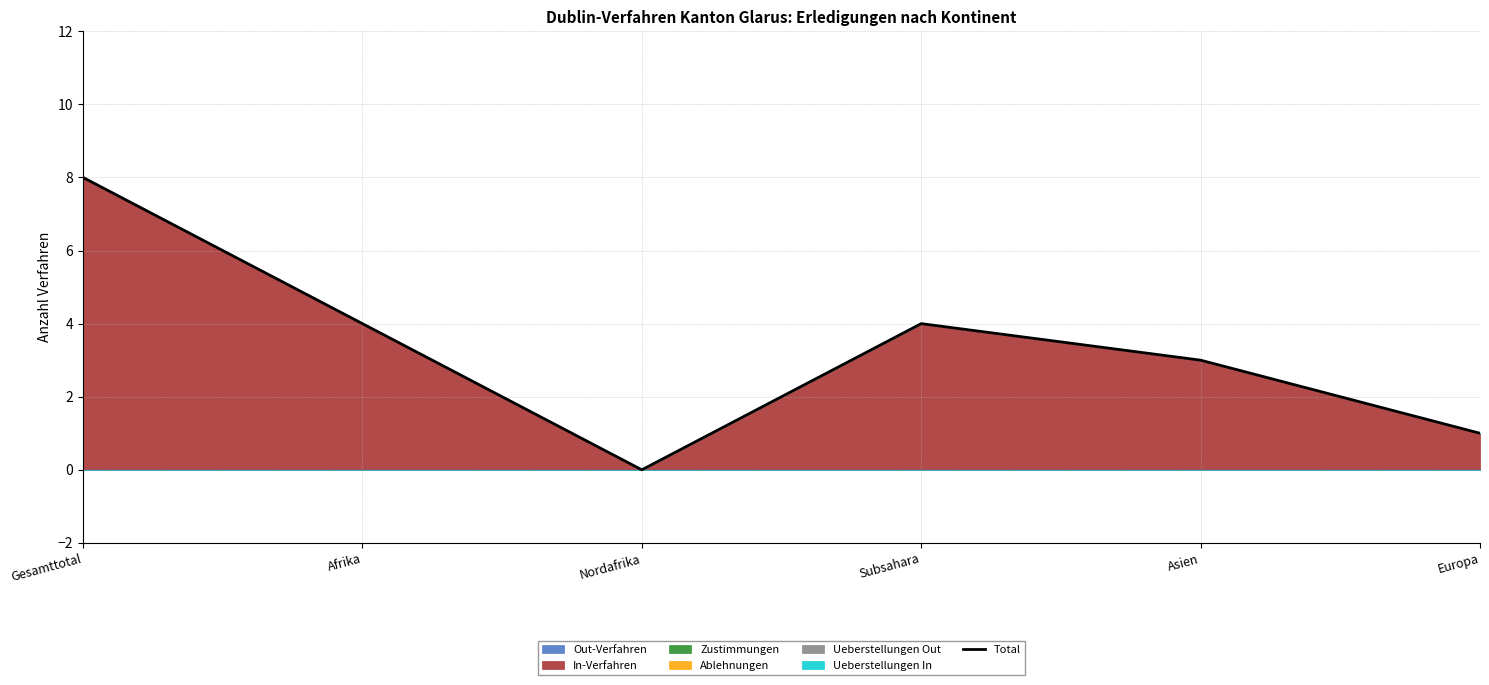

How many points are higher than both their immediate neighbors (excluding endpoints)?

1